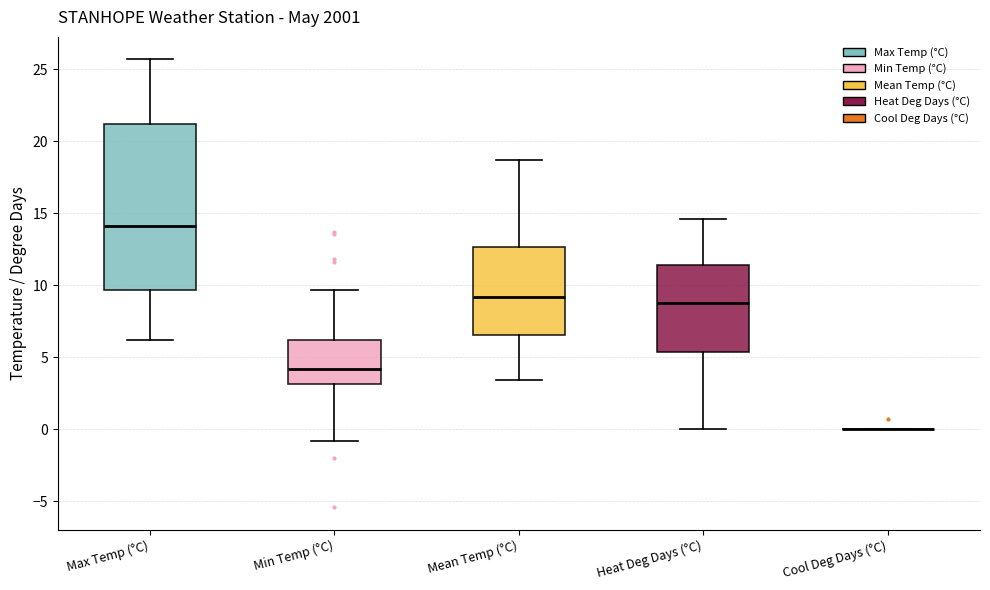

Where does the median line of the box for Heat Deg Days (°C) sit on the y-axis? The values are not printed on the chart, so give them approximately, as read against the axis.

9.0